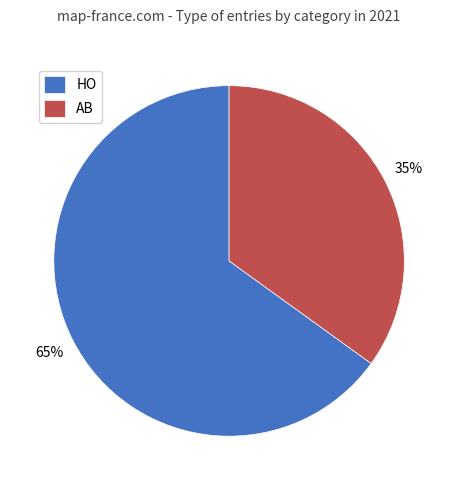

To the nearest percent, what percentage of the pie is HO?

65%